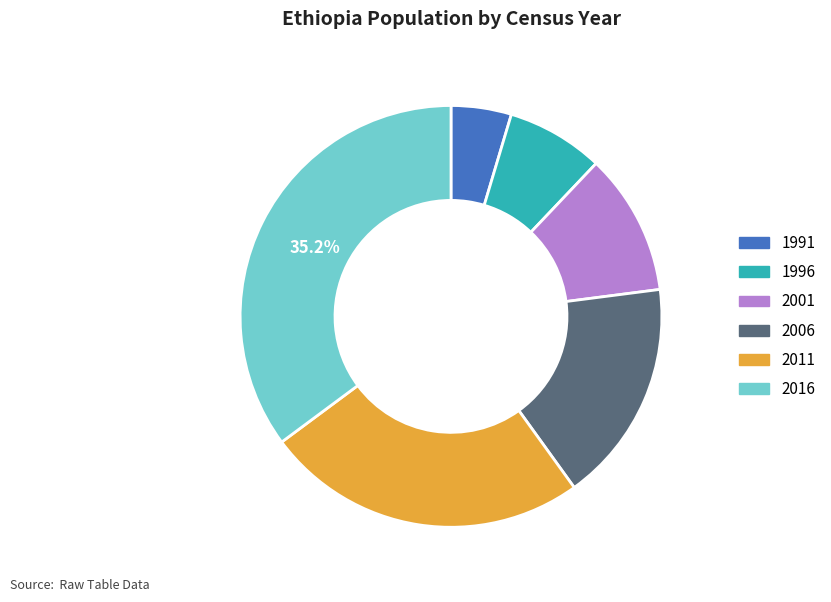

To the nearest percent, what is the combined percentage of 2011 and 1991?

29%